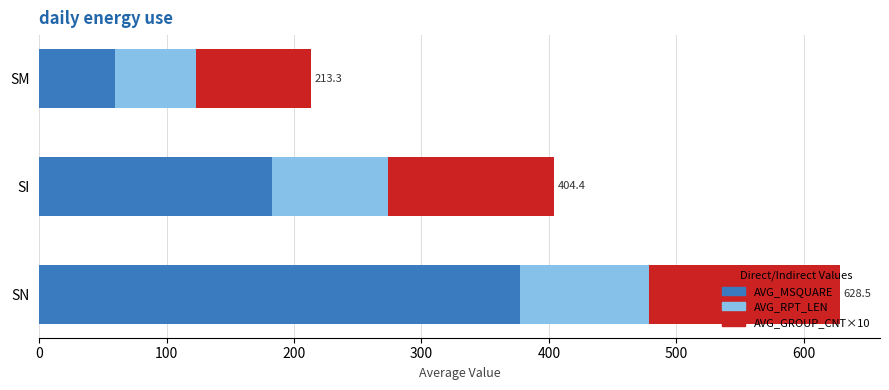

What is the difference between the AVG_MSQUARE values at SI and SM?

123.2